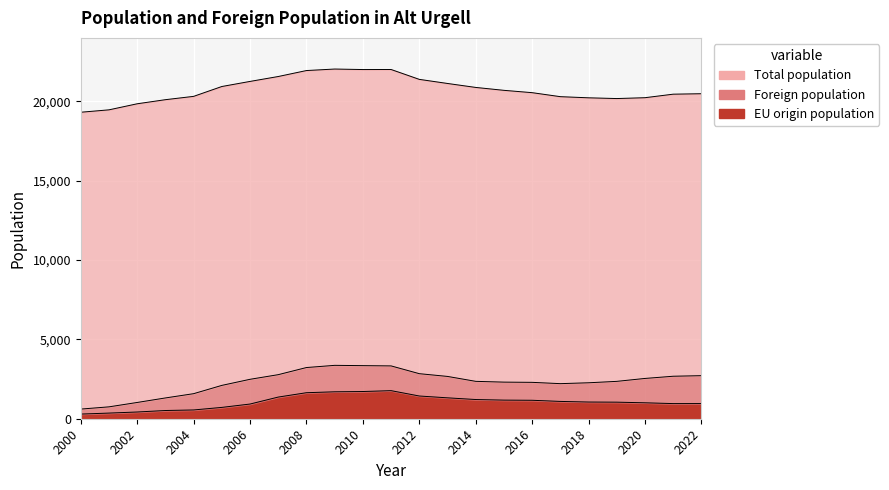

Is the value of Total population at 2004 greater than the value of Foreign population at 2007?

Yes